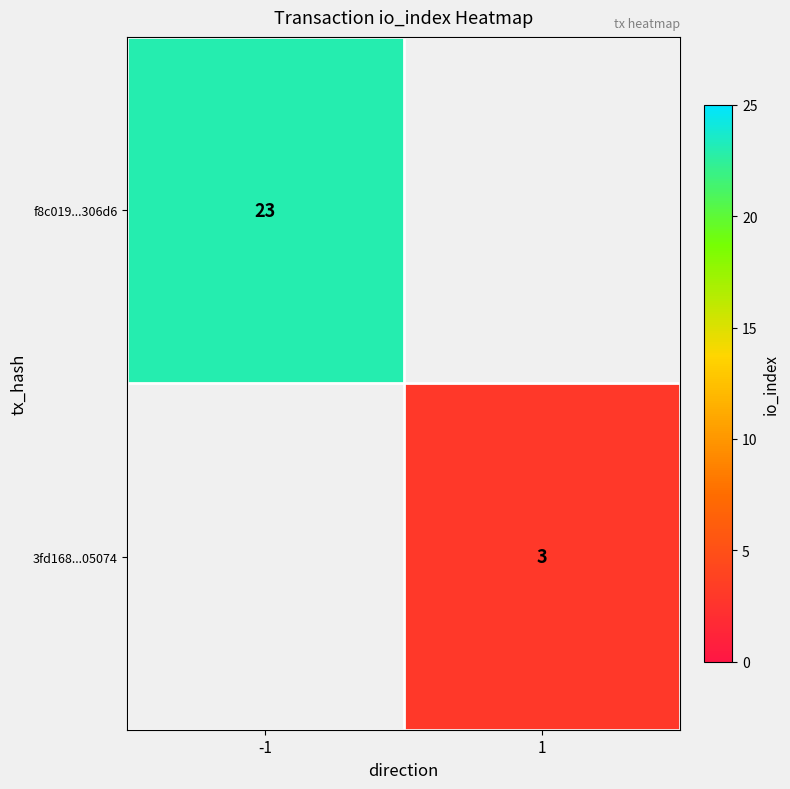

The value of 3fd168...05074 at 1 is 5. True or false?

False